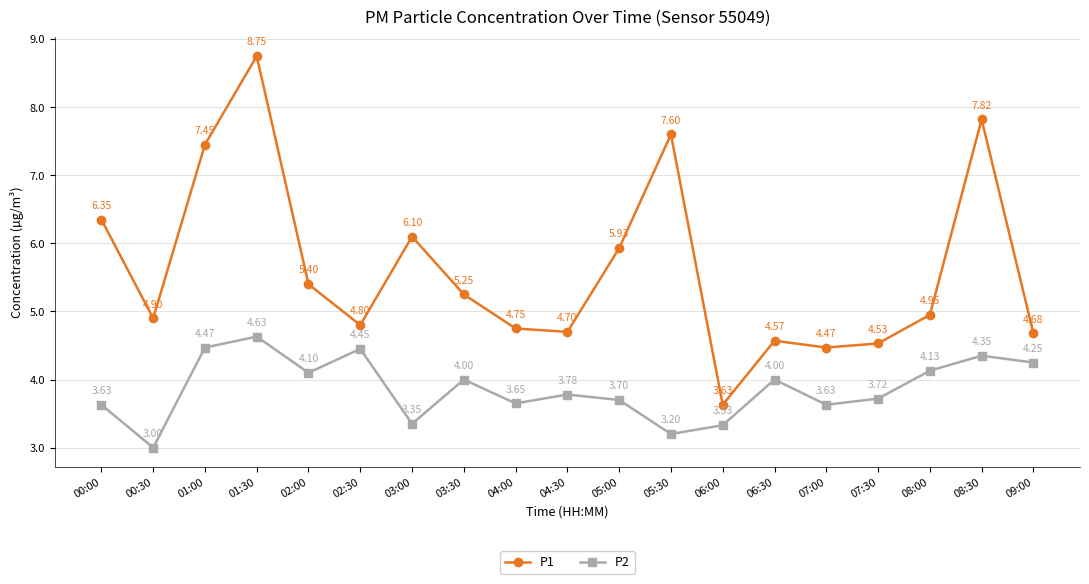

True or false: P2 has more than 0 interior local peaks.

True